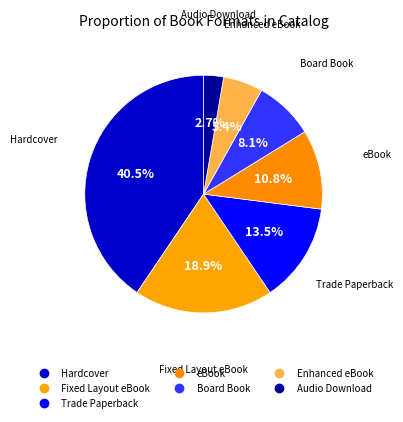

Is there a majority slice in this chart?

No